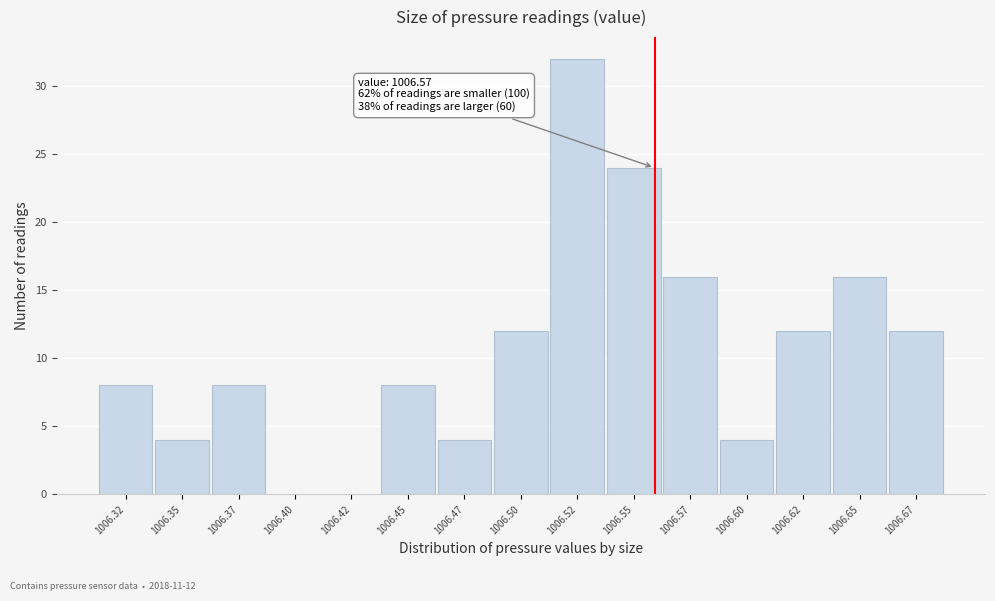

Reading left to right, what are all the values shown in this chart?

1006.32=8	1006.35=4	1006.37=8	1006.40=0	1006.42=0	1006.45=8	1006.47=4	1006.50=12	1006.52=32	1006.55=24	1006.57=16	1006.60=4	1006.62=12	1006.65=16	1006.67=12